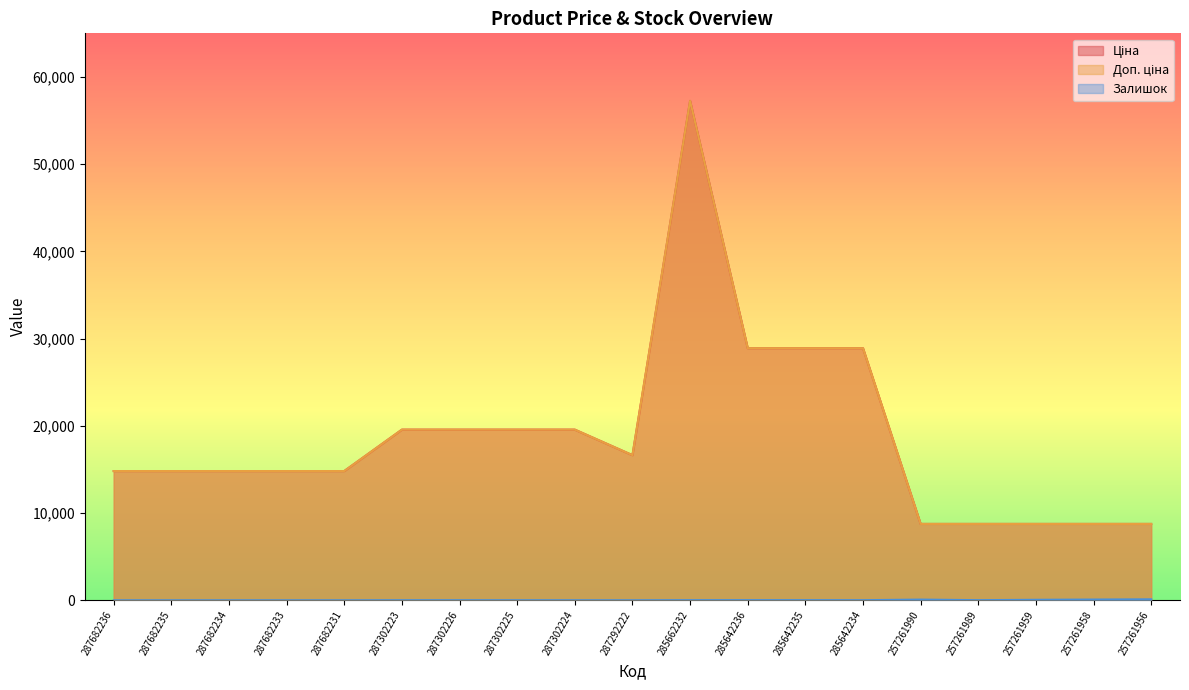

Where is the first local minimum for Ціна?

287292222